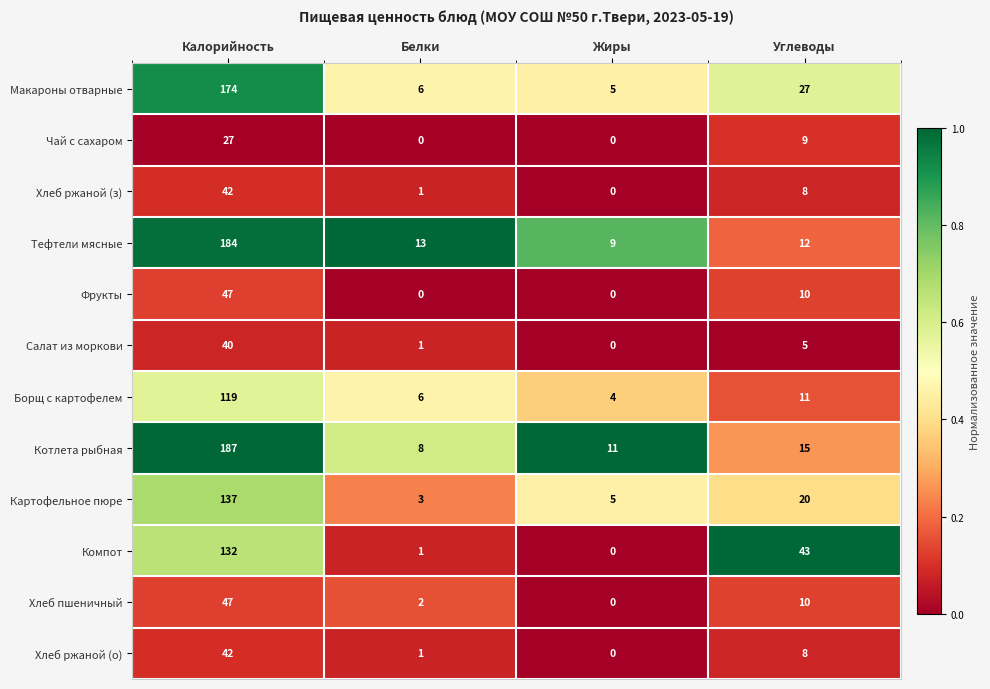

What is the maximum value shown in the chart?

187